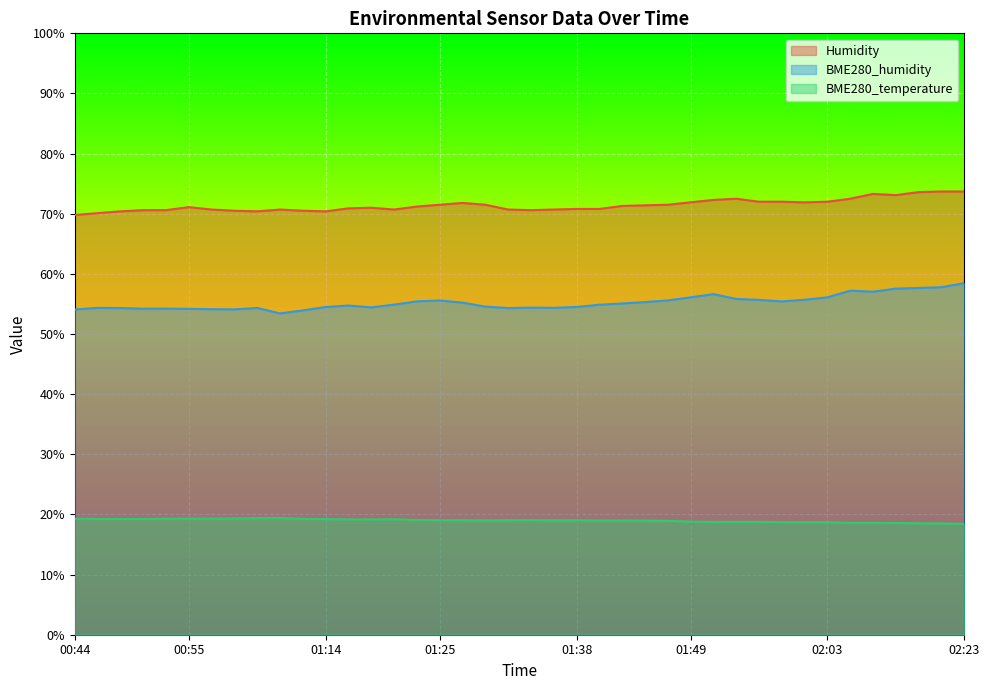

True or false: BME280_temperature and BME280_humidity cross at least once.

False